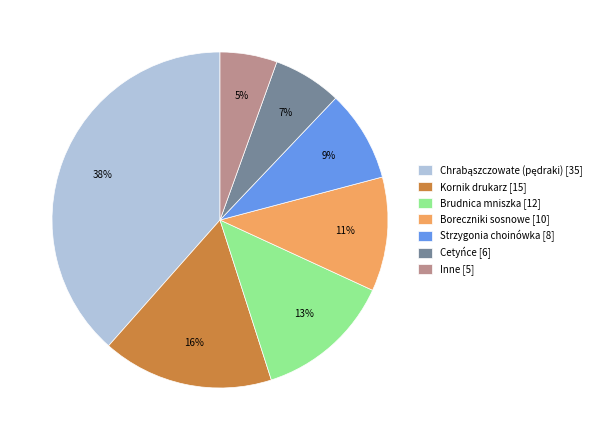

Is it true that Kornik drukarz [15] is 16% of the pie?

True